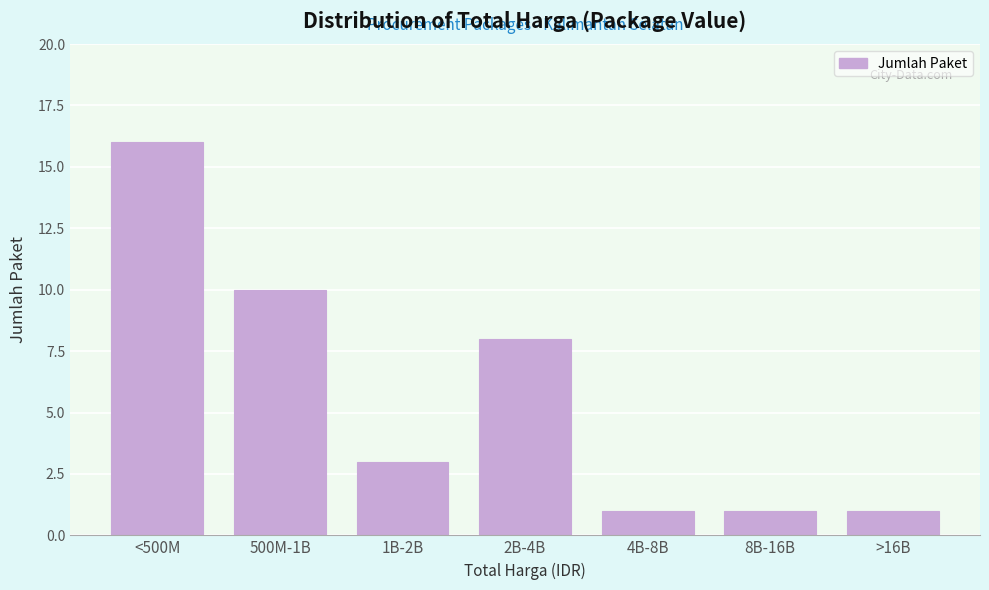

Reading right to left, list all the values displayed in this chart.

1	1	1	8	3	10	16